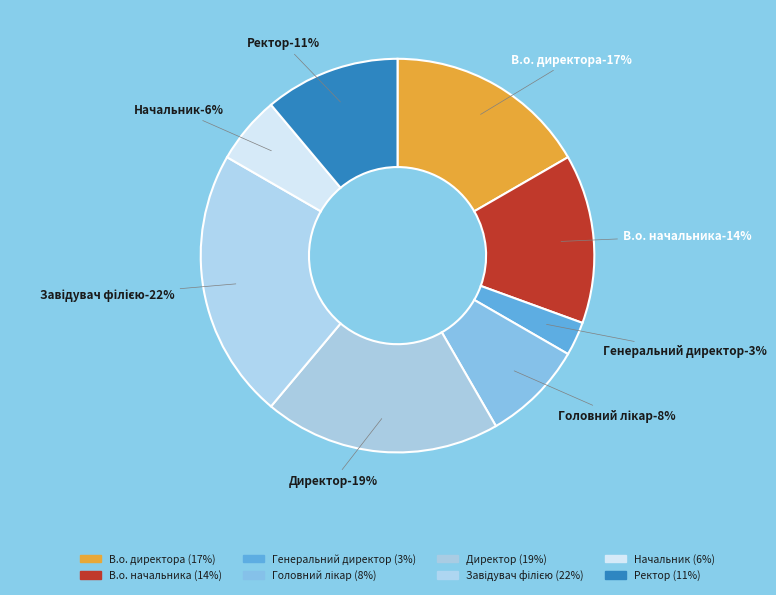

To the nearest percent, what portion does Завідувач філією represent?

22%